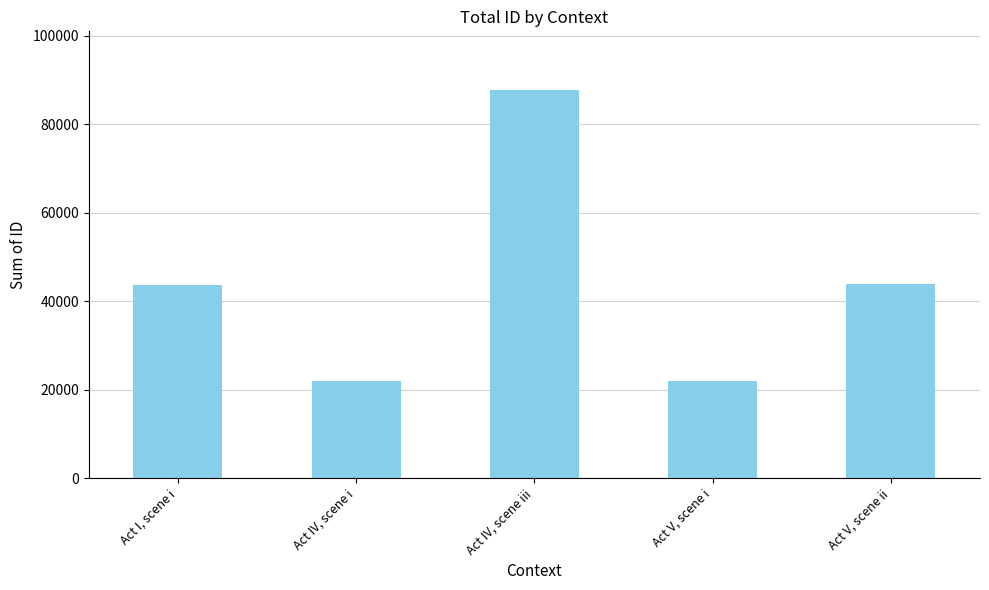

Are the bars horizontal?

No